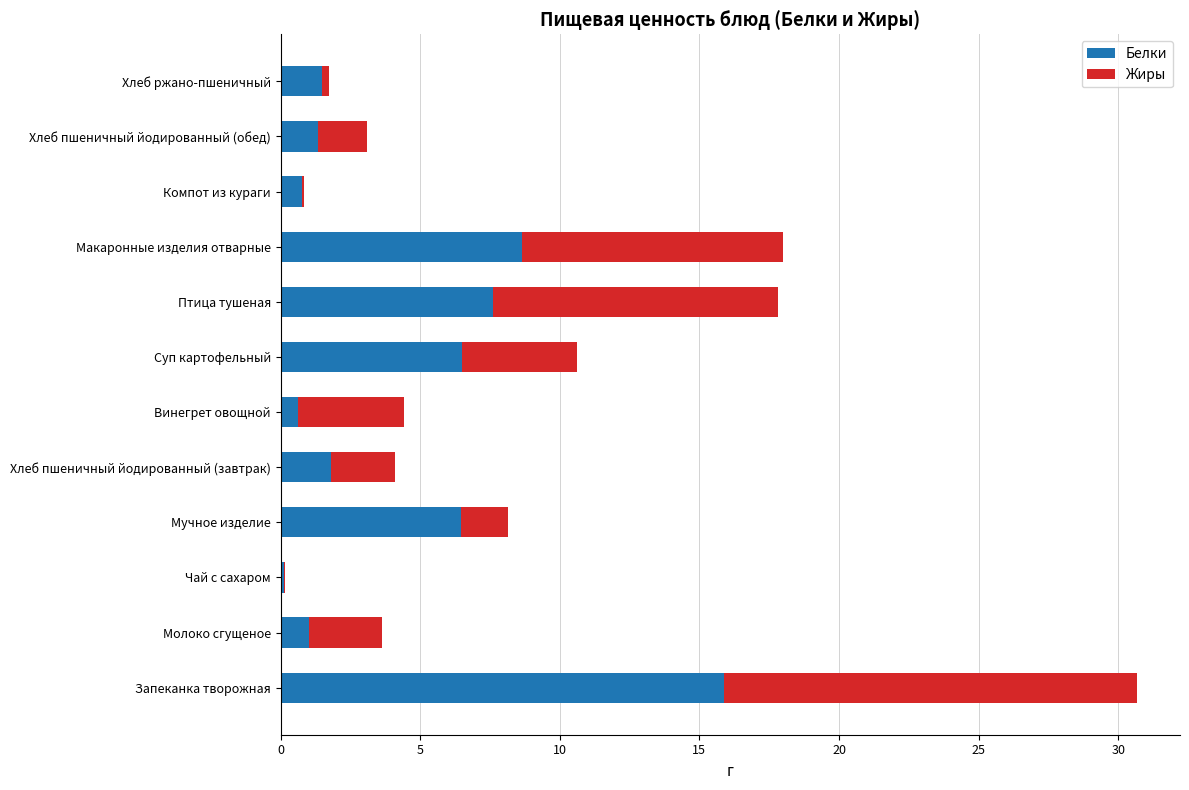

The value of Белки at Суп картофельный is 6.5. True or false?

True